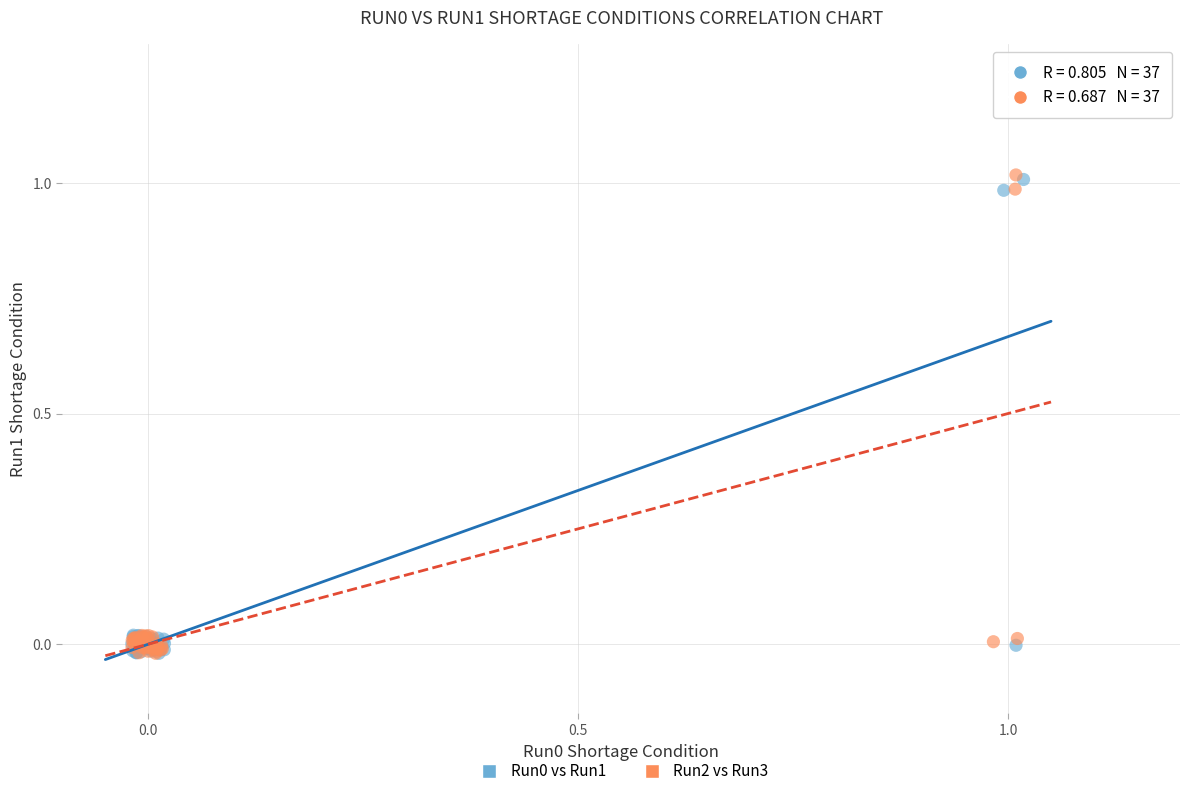

Which series has the widest spread of Y values?

Run2 vs Run3